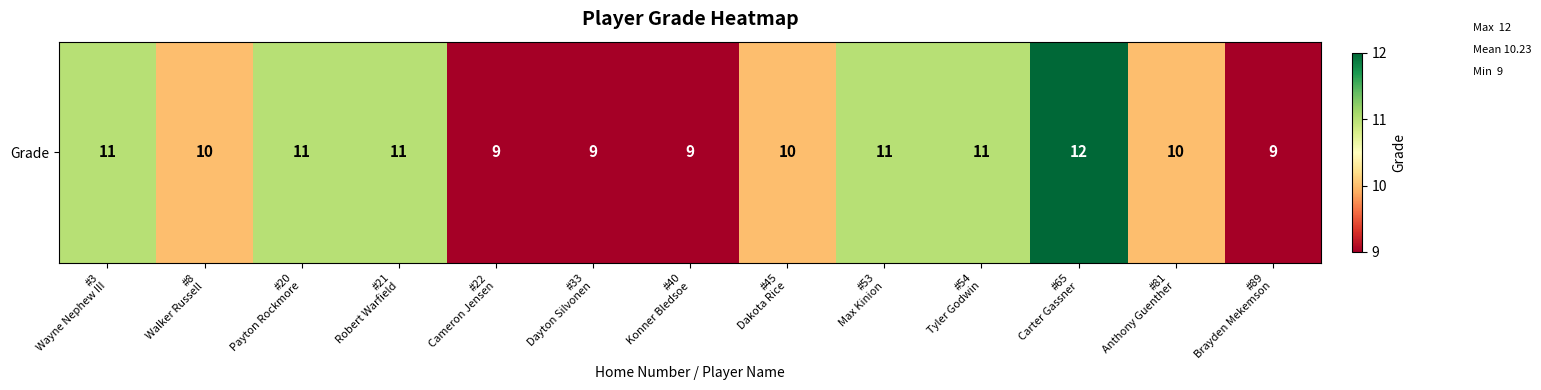

Reading left to right, transcribe all the data shown in this chart.

11	10	11	11	9	9	9	10	11	11	12	10	9